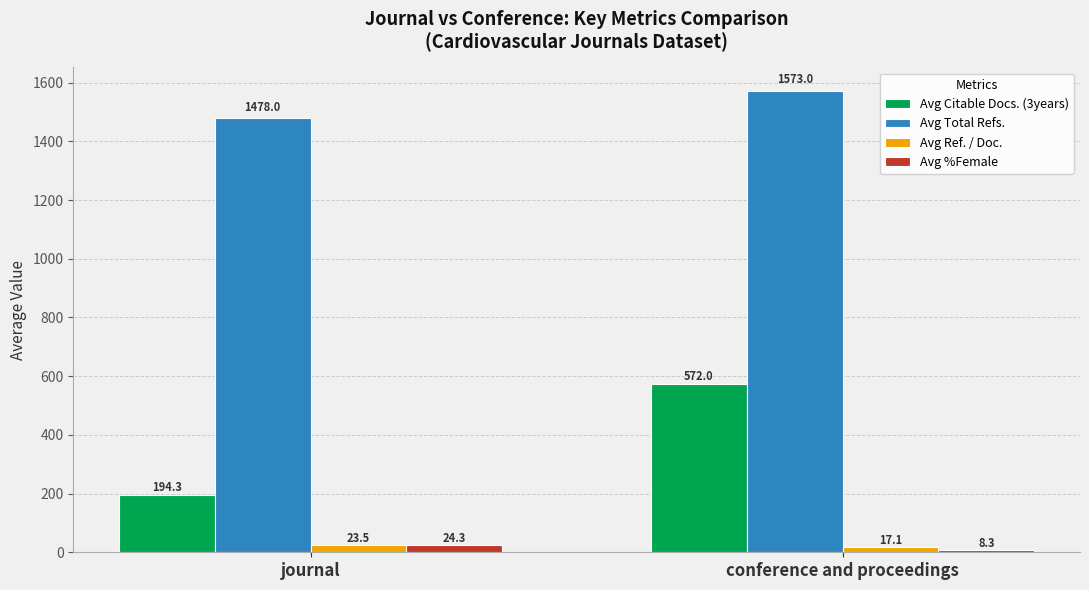

Is it true that Avg Total Refs. equals 1478.0 at journal?

True